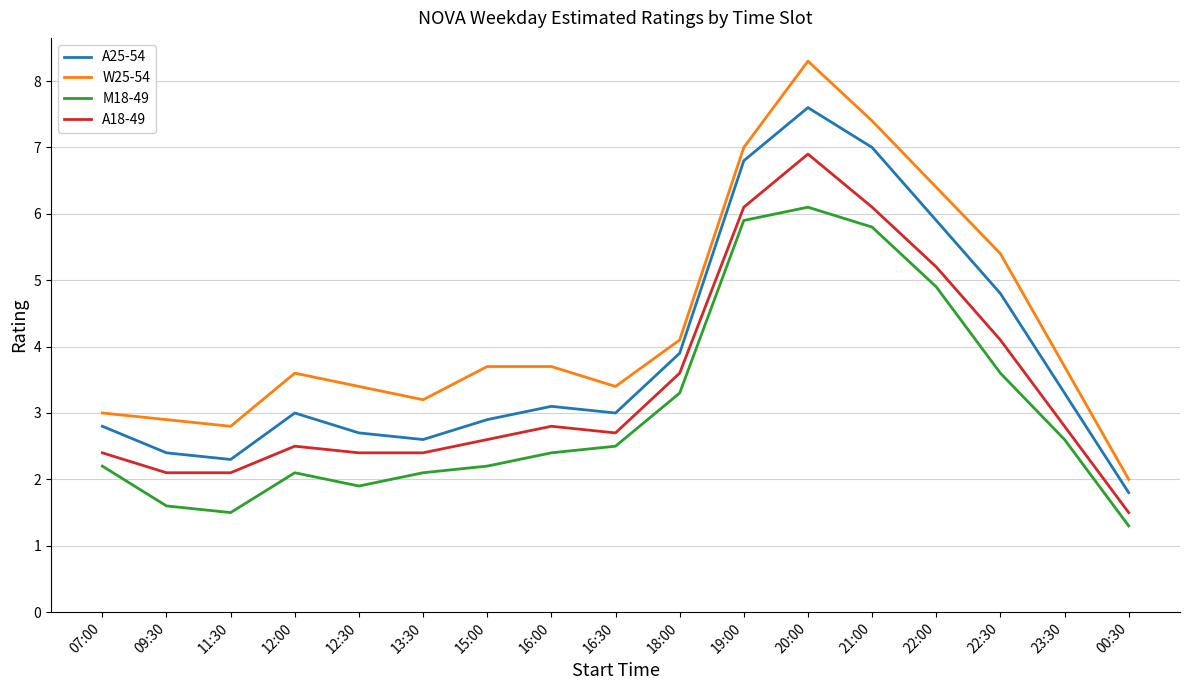

Where is the first local maximum for W25-54?

12:00